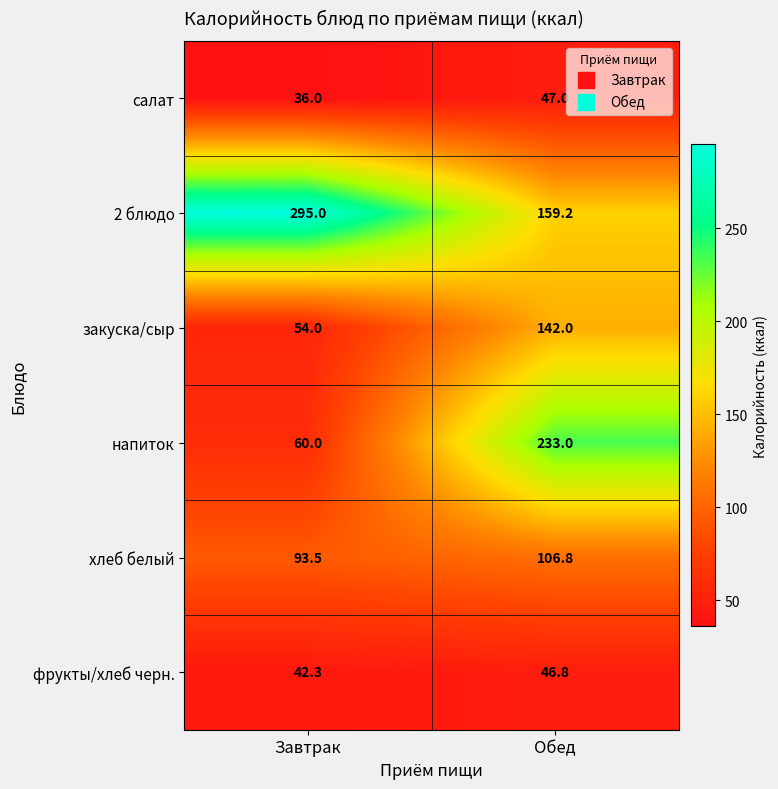

What is the total value across all series at Завтрак?

580.8